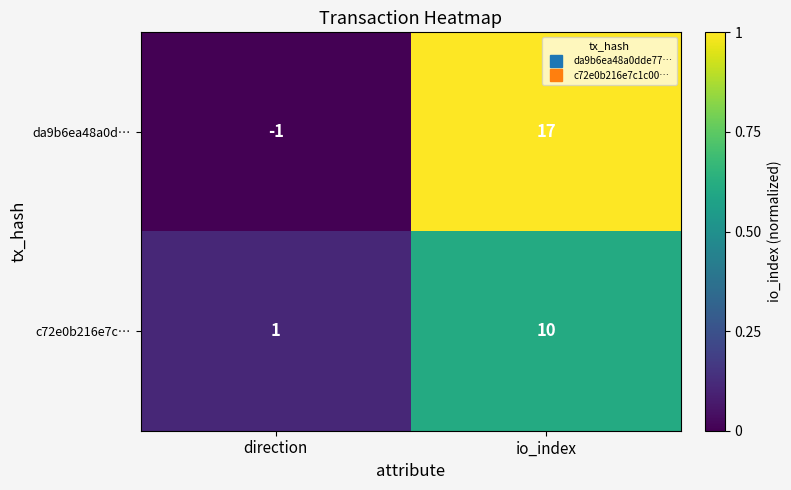

The value of da9b6ea48a0d… at io_index is 17. True or false?

True